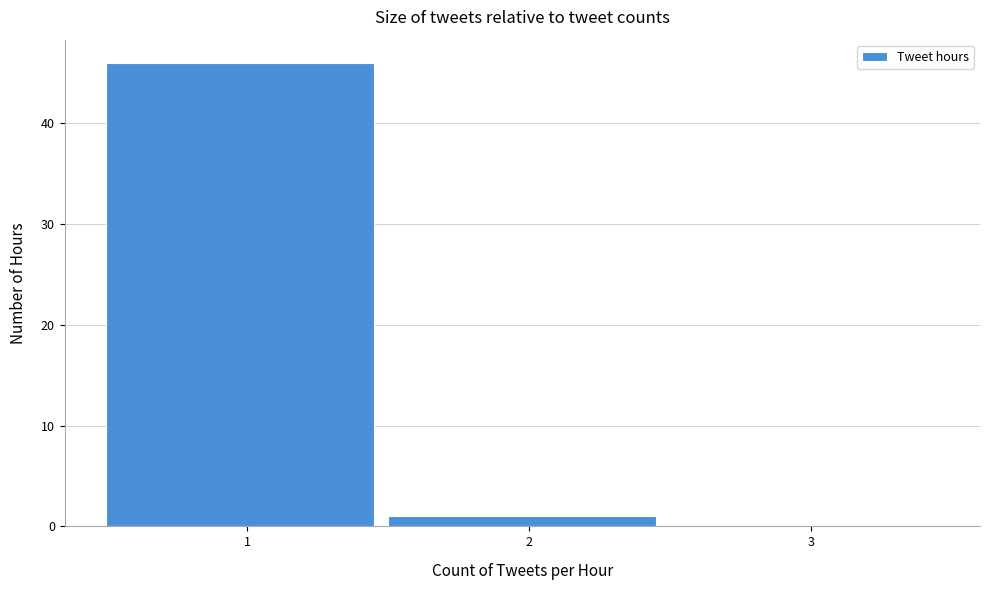

Reading left to right, list all the values displayed in this chart.

1=46	2=1	3=0